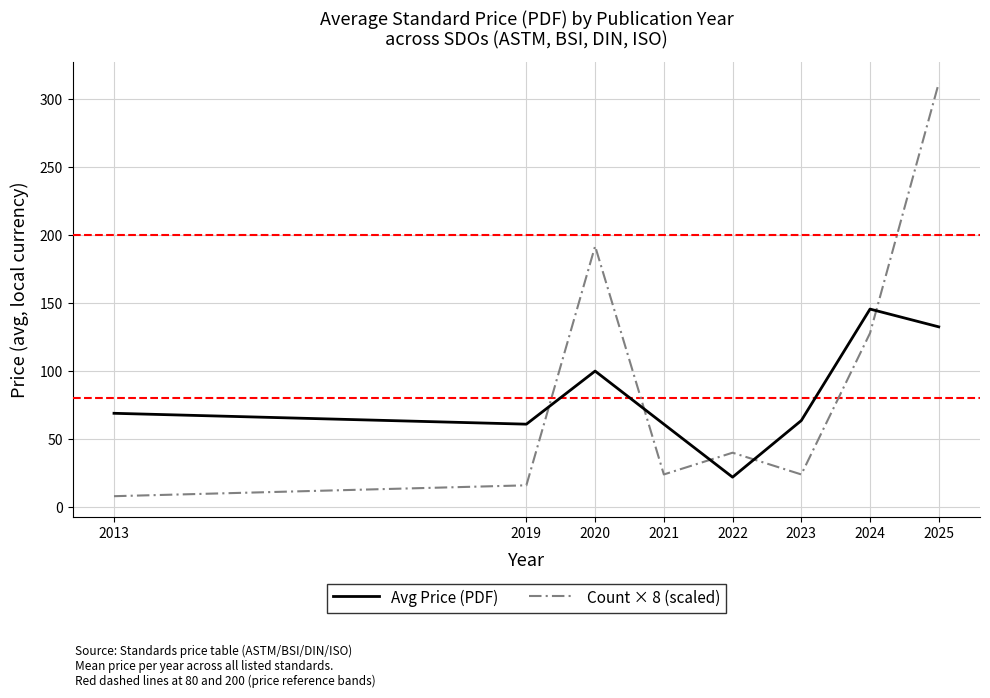

Count the number of categories in the chart.

8